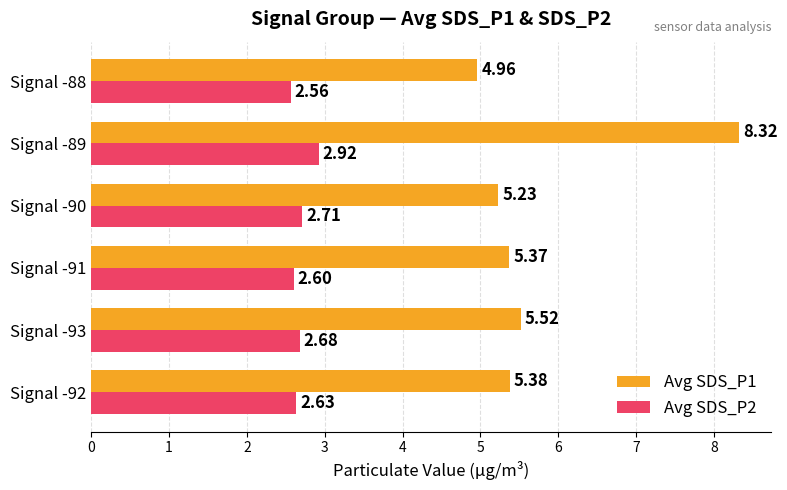

Rank the categories by Avg SDS_P2 value from lowest to highest.

Signal -88, Signal -91, Signal -92, Signal -93, Signal -90, Signal -89